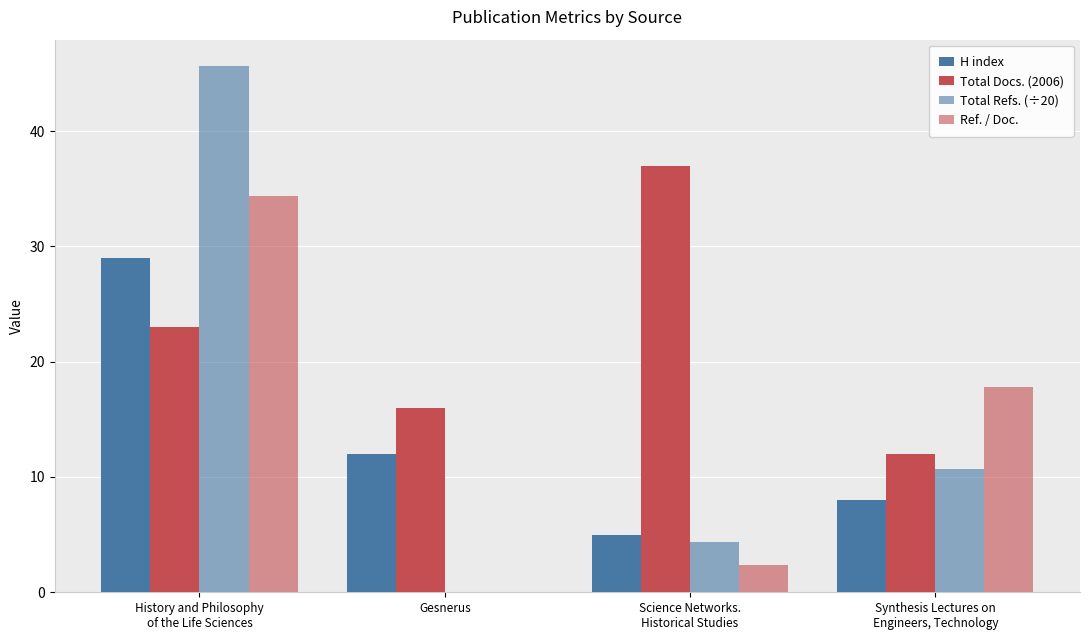

What is the sum of the Total Refs. (÷20) values at Synthesis Lectures on
Engineers, Technology and Gesnerus?

10.7